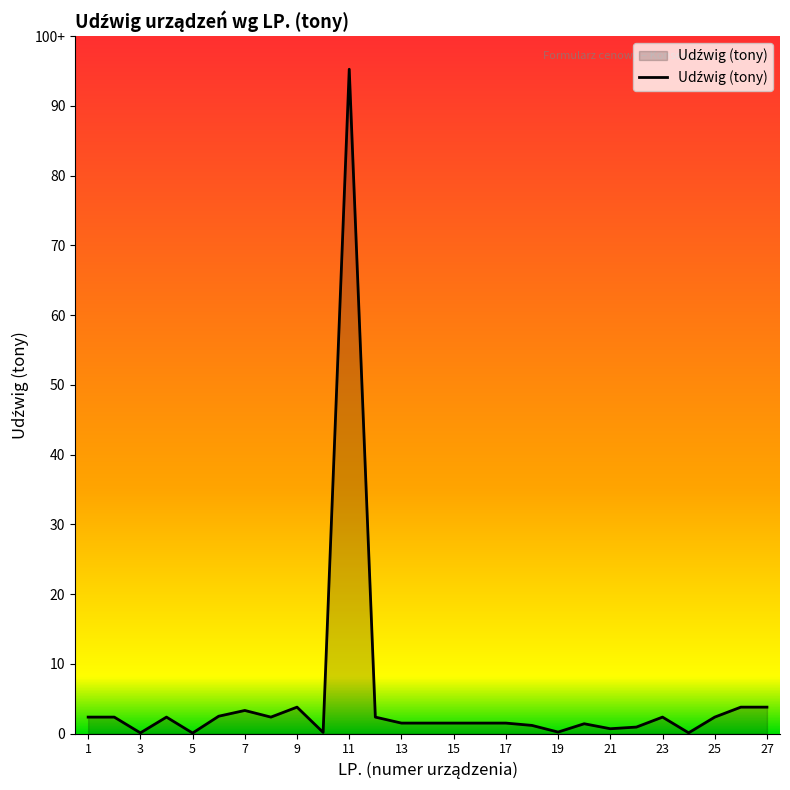

How many points are lower than both their immediate neighbors (excluding endpoints)?

7